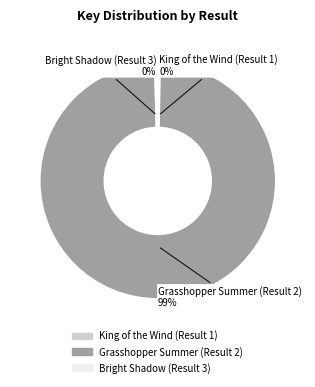

How many slices are in this pie chart?

3